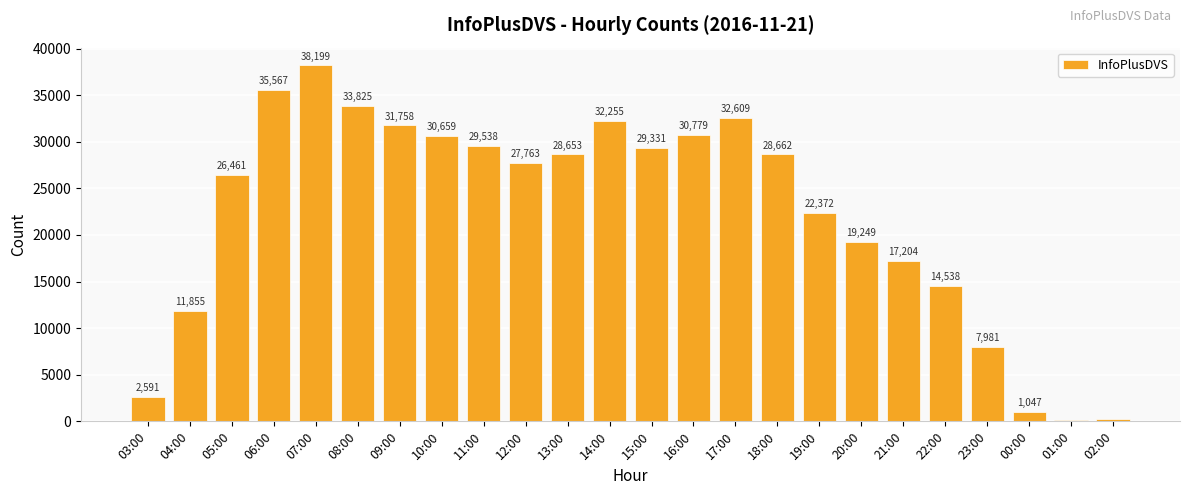

What is the sum of all values?

533277